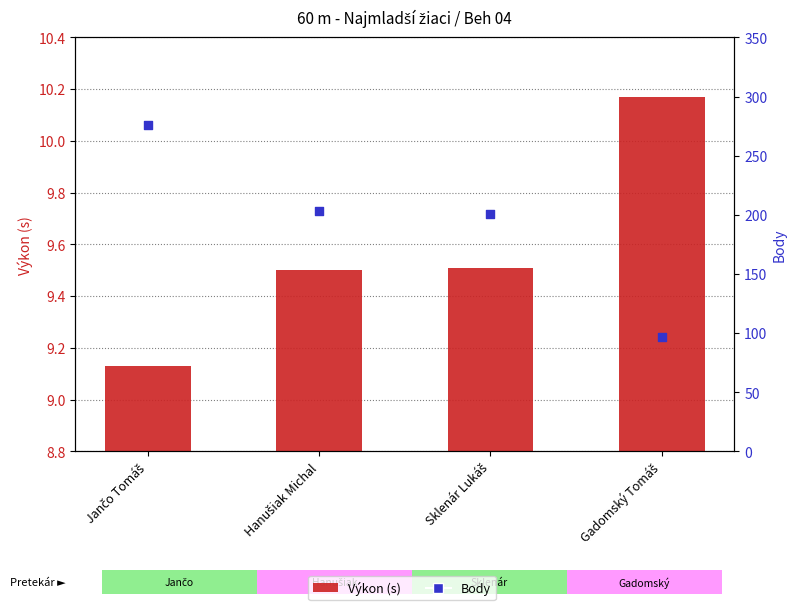

Which series reaches the minimum Y coordinate?

Výkon (s)